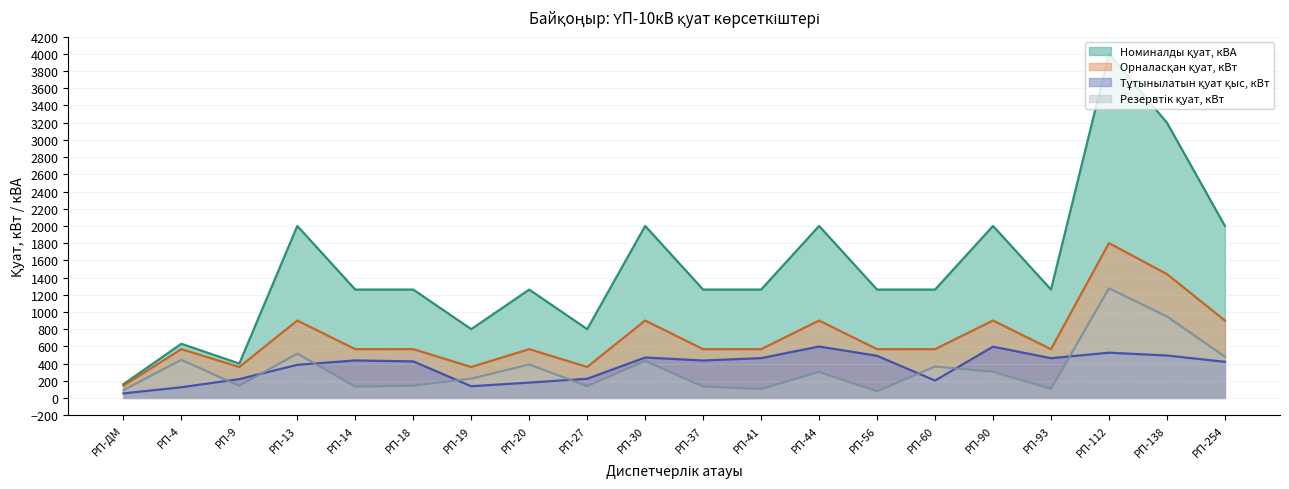

Which label corresponds to the largest value in the chart?

РП-112